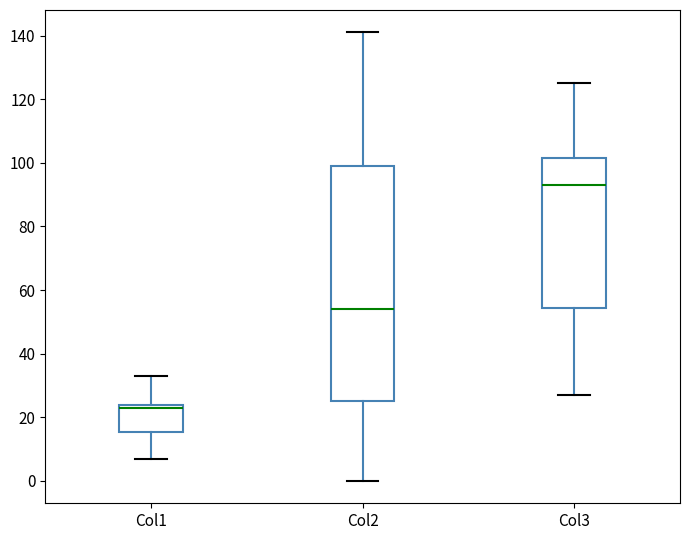

Which box is the tallest, from its lower edge to its upper edge?

Col2